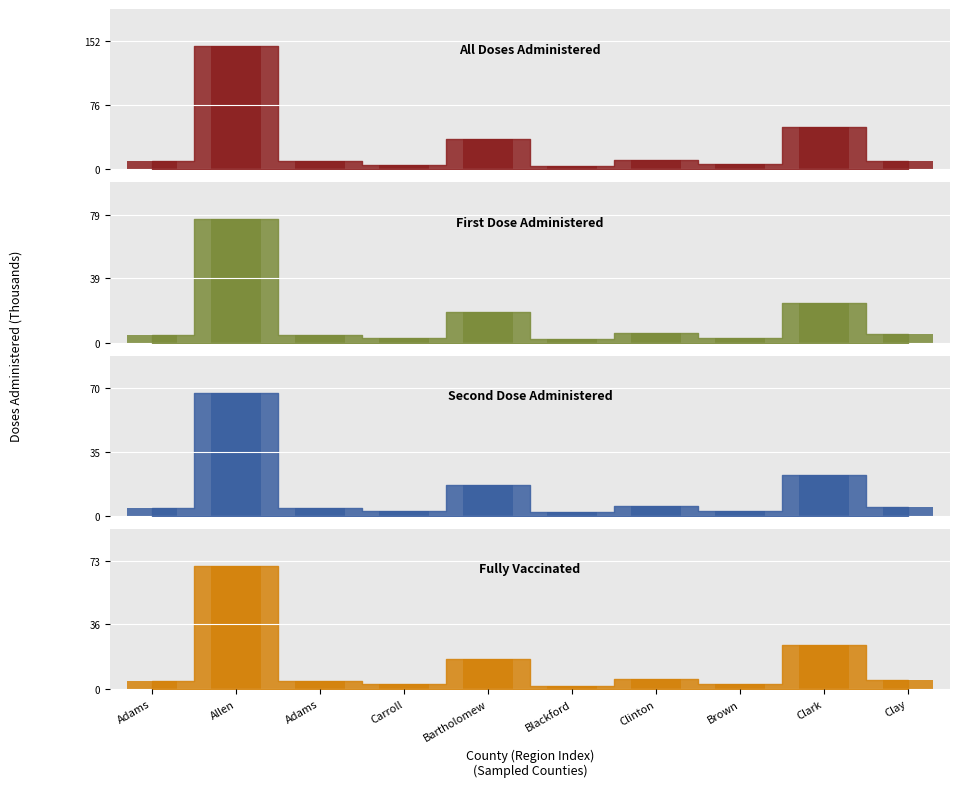

Where is second_dose_administered nearest to the value 34?

Clark